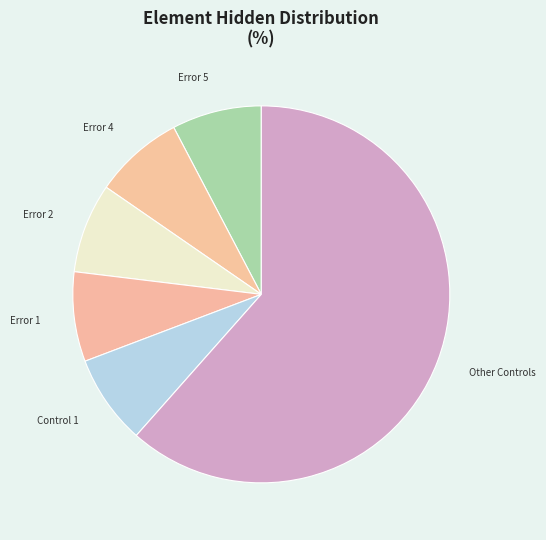

Combined, do Error 4 and Other Controls account for over 50%?

Yes